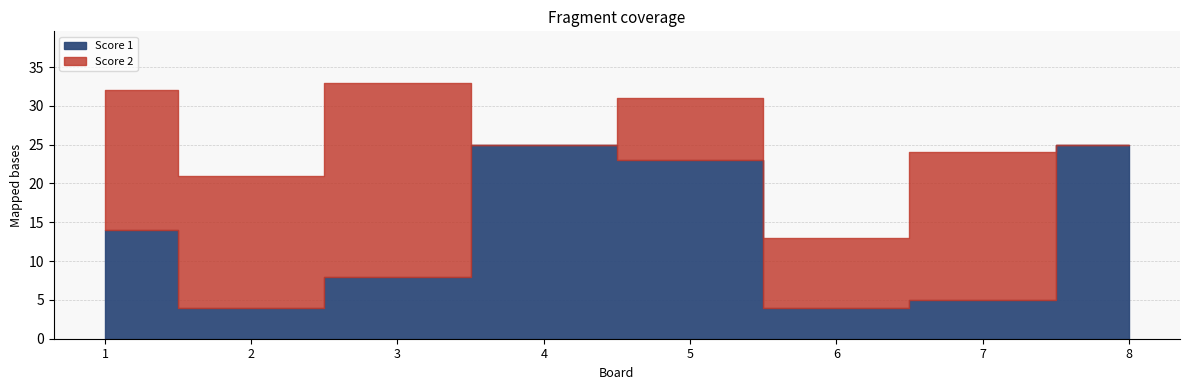

What are all the series names shown in the legend?

Score 2, Score 1